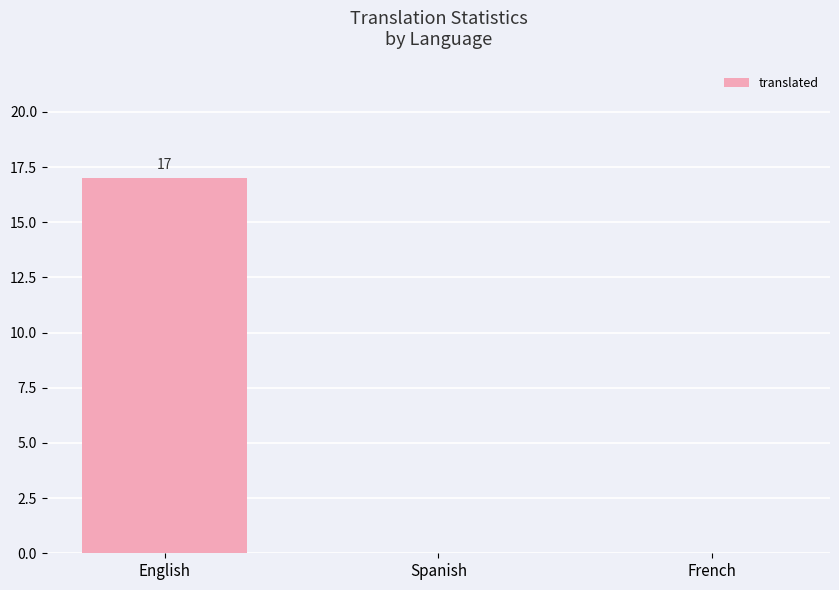

What is the sum of the values at Spanish and English?

17